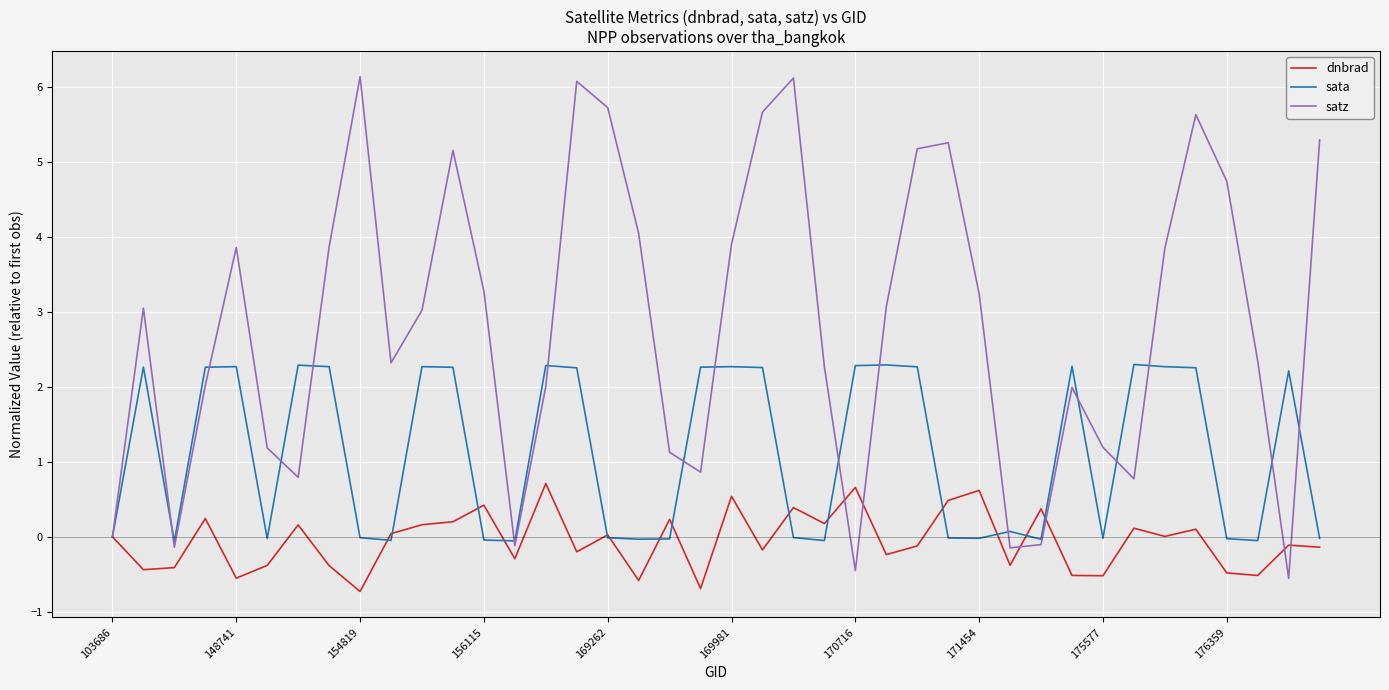

True or false: sata and dnbrad cross at least once.

True